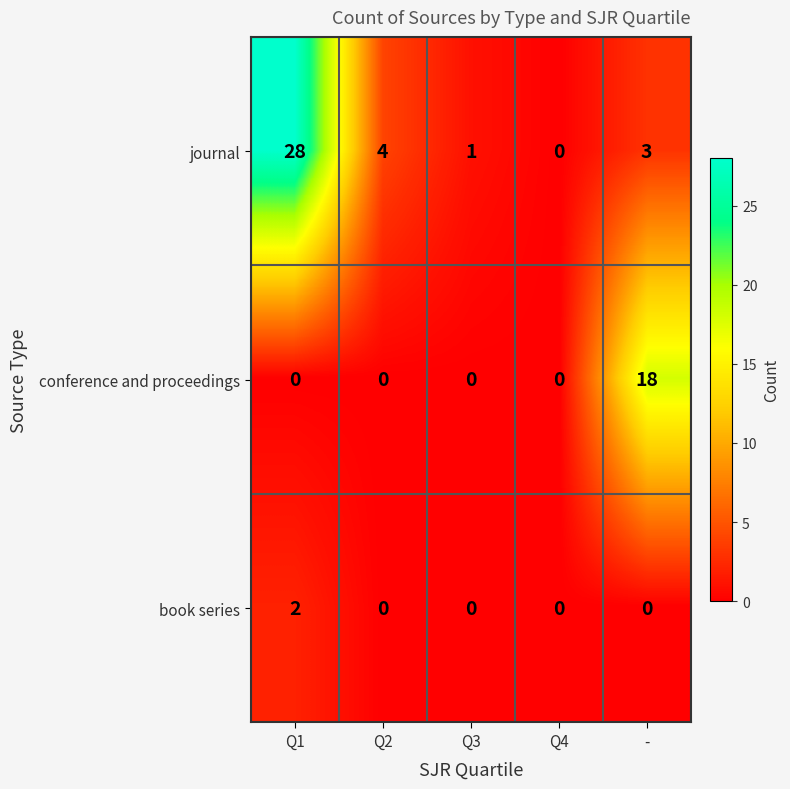

What is the total value across all series at Q2?

4